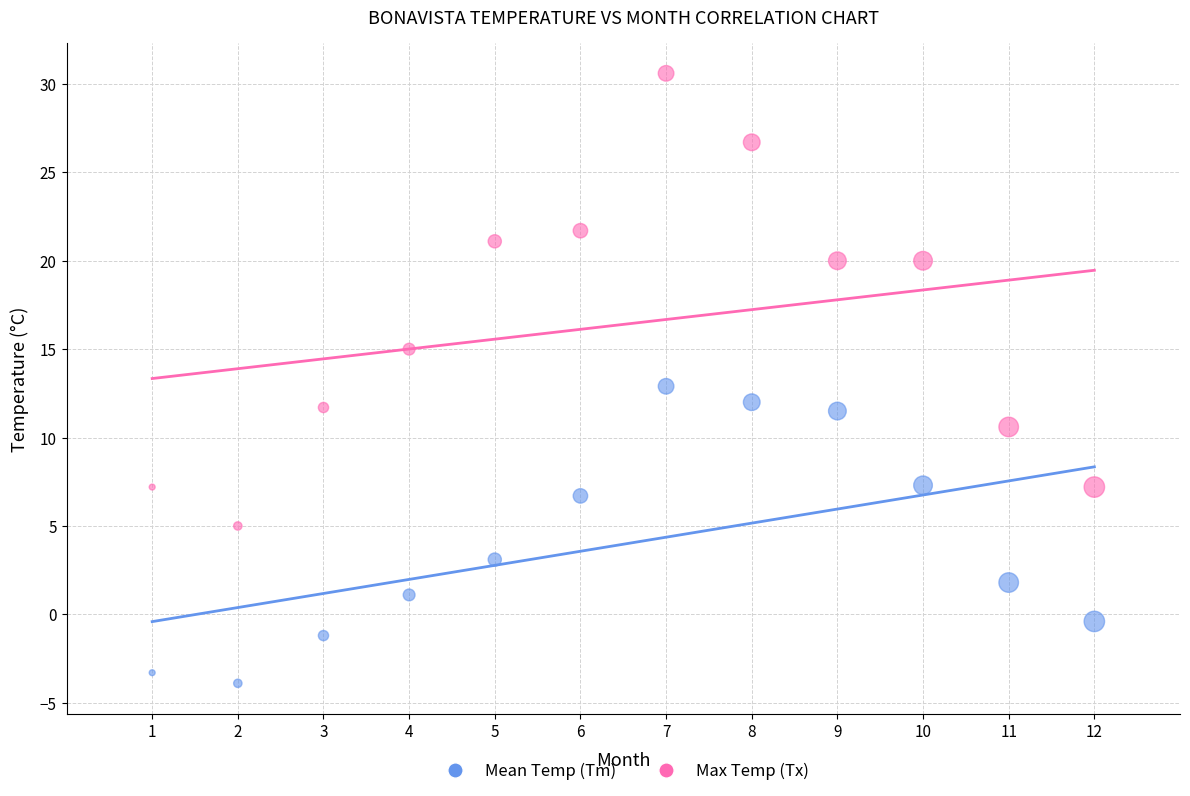

What is the X range (max minus min) for the scatter plot?

11.0